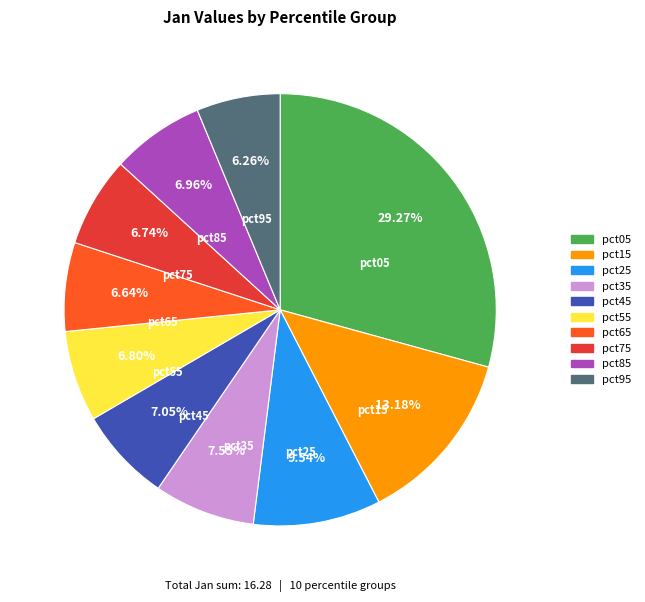

Which category has the biggest portion of the pie?

pct05